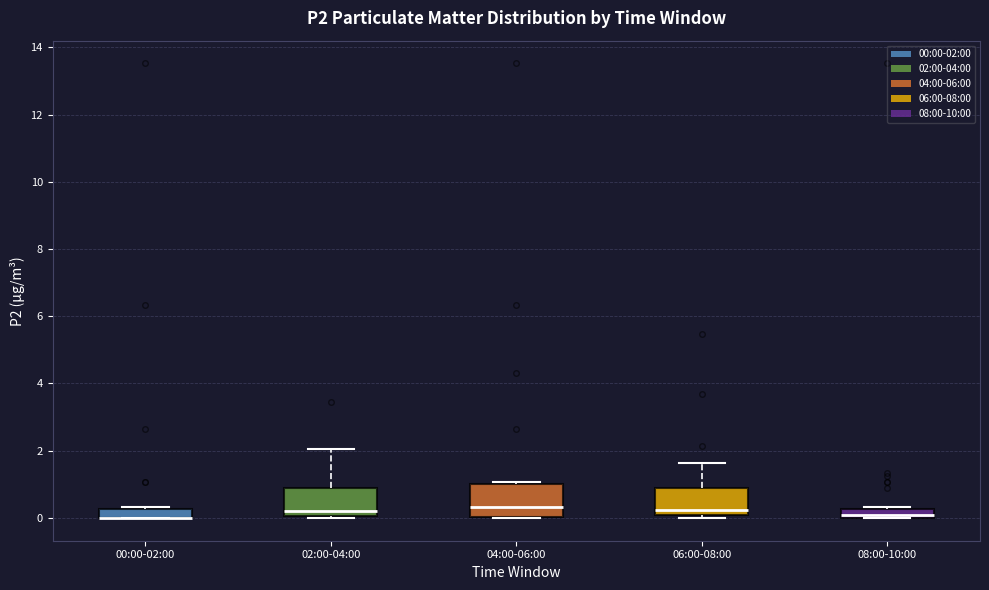

Where is the upper edge of the box for 06:00-08:00 on the y-axis? The values are not printed on the chart, so give them approximately, as read against the axis.

0.8